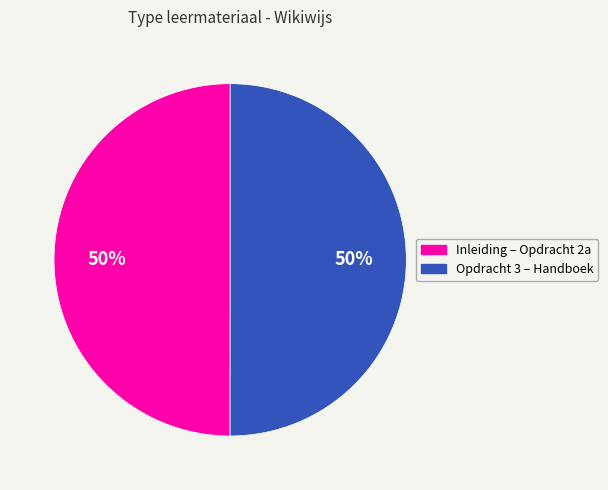

How many segments does this pie chart have?

2